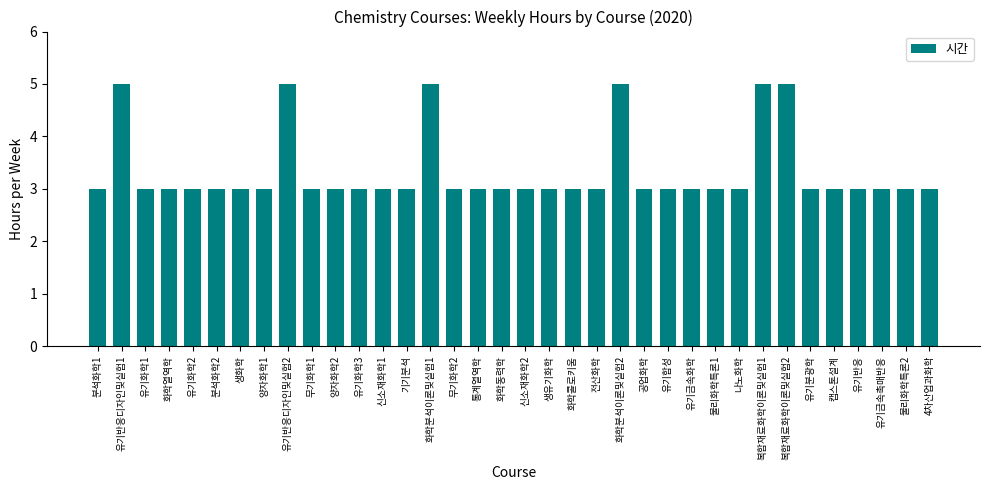

What is the change in value from 유기화학2 to 복합재료화학이론및실험2?

+2